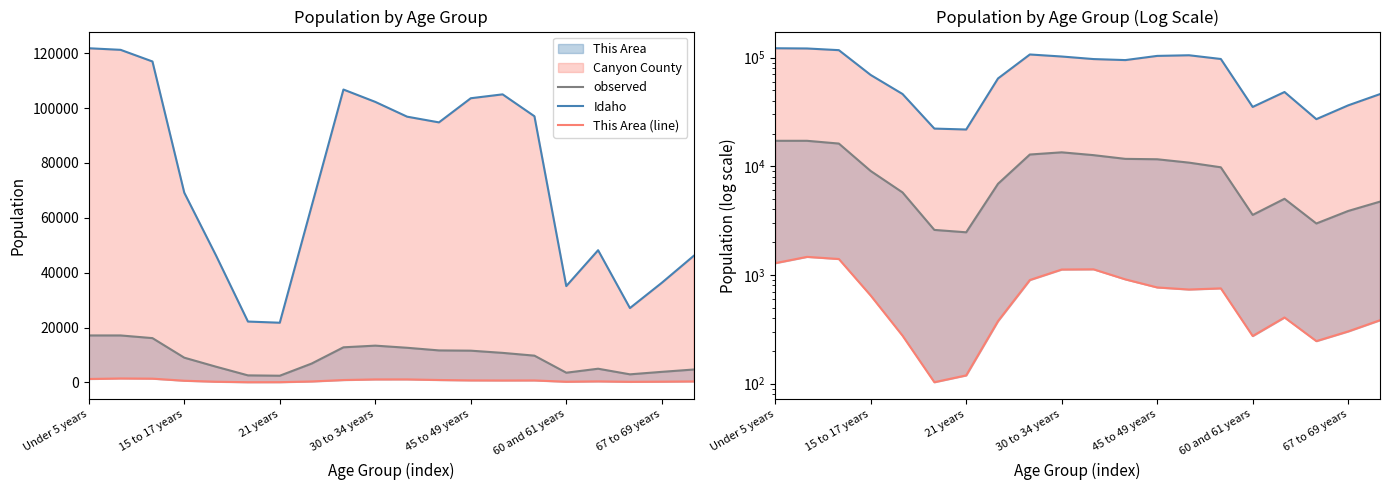

How many data points in Idaho are less than 94764?

10